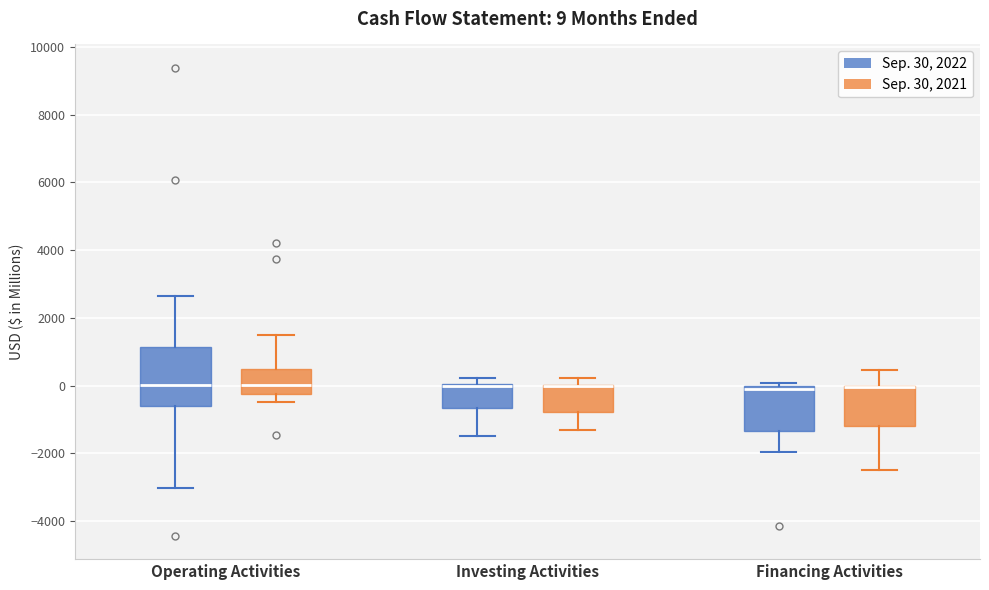

Which box is the tallest, from its lower edge to its upper edge?

Operating Activities (Sep. 30, 2022)